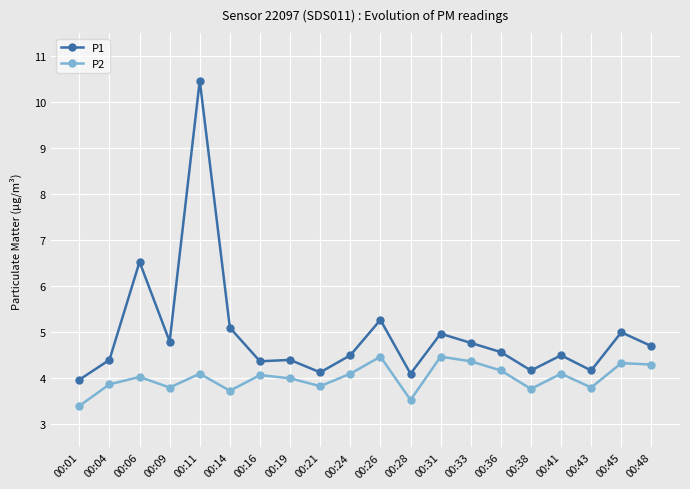

Which series has the widest spread of values?

P1